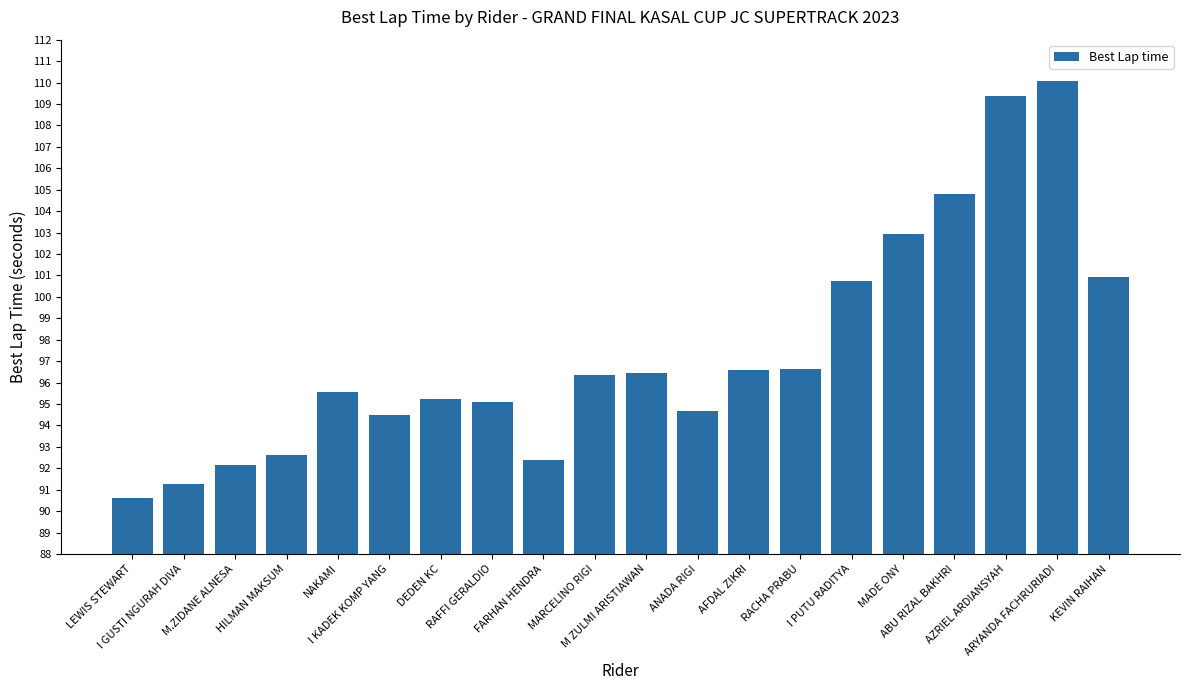

At which label does the data first exceed 96?

MARCELINO RIGI